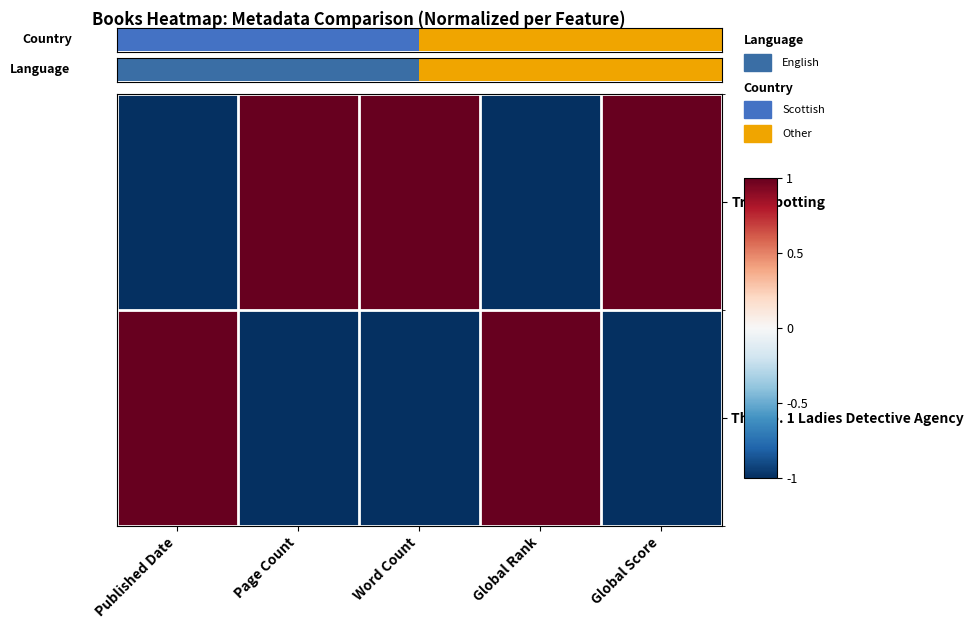

At which category is the sum across all series the highest?

Published Date